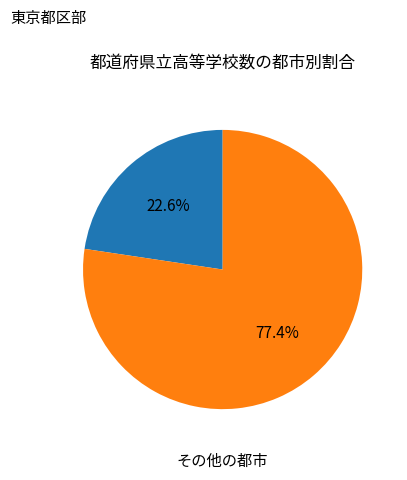

How many segments does this pie chart have?

2